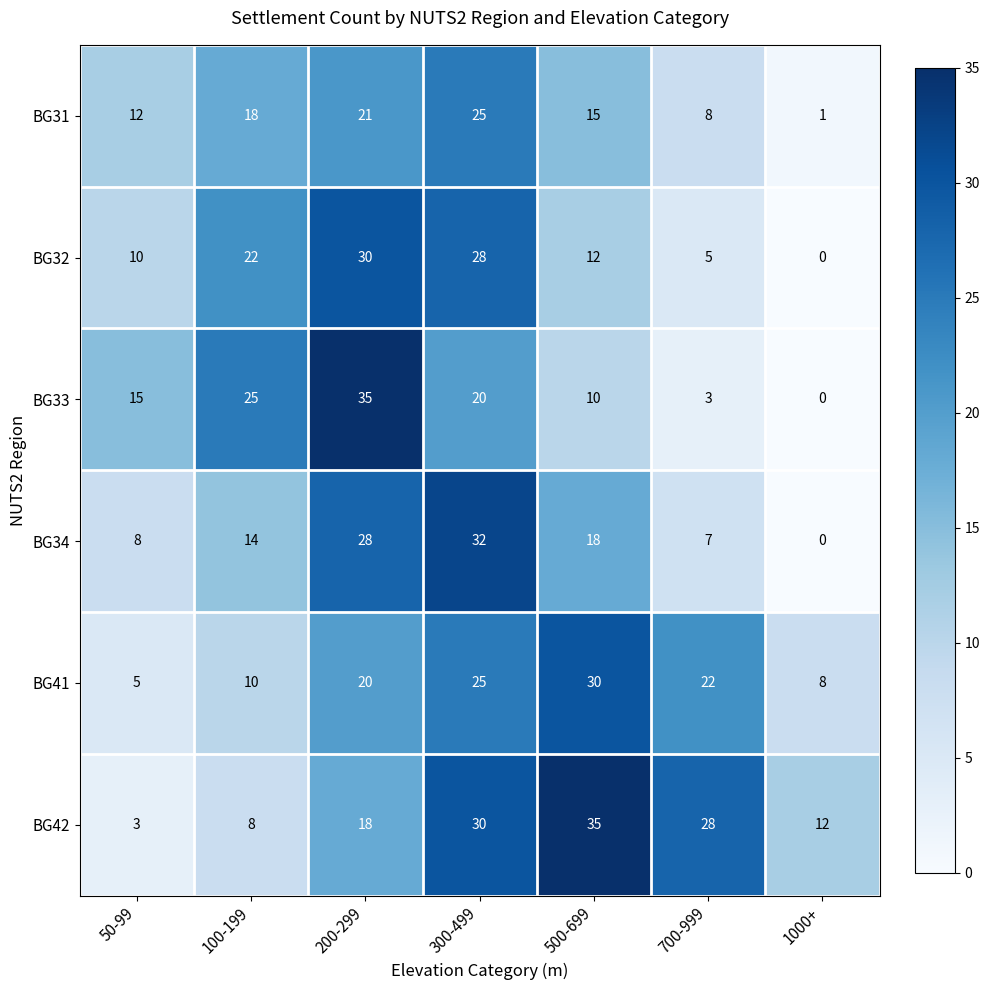

Is it true that BG42 equals 1 at 50-99?

False